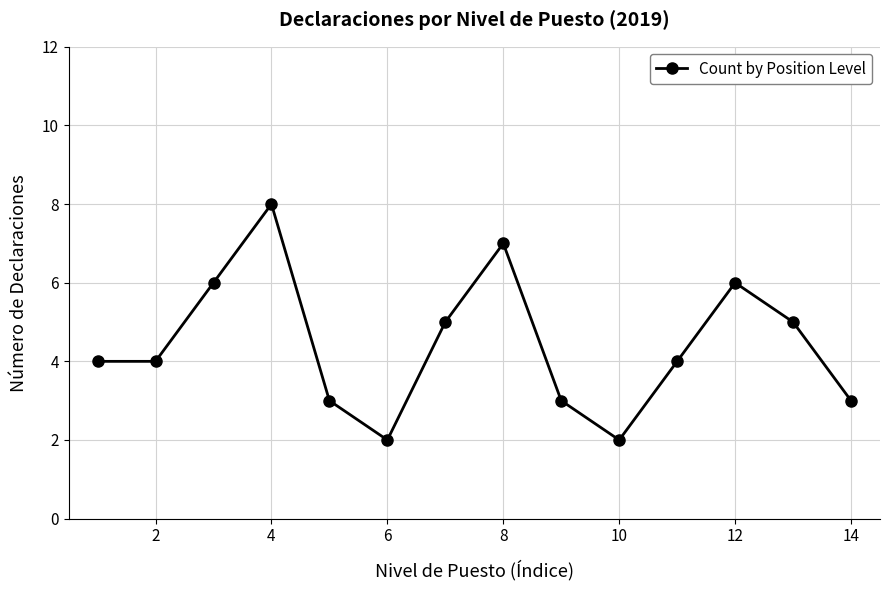

Count the values in the range 3 to 6.

10